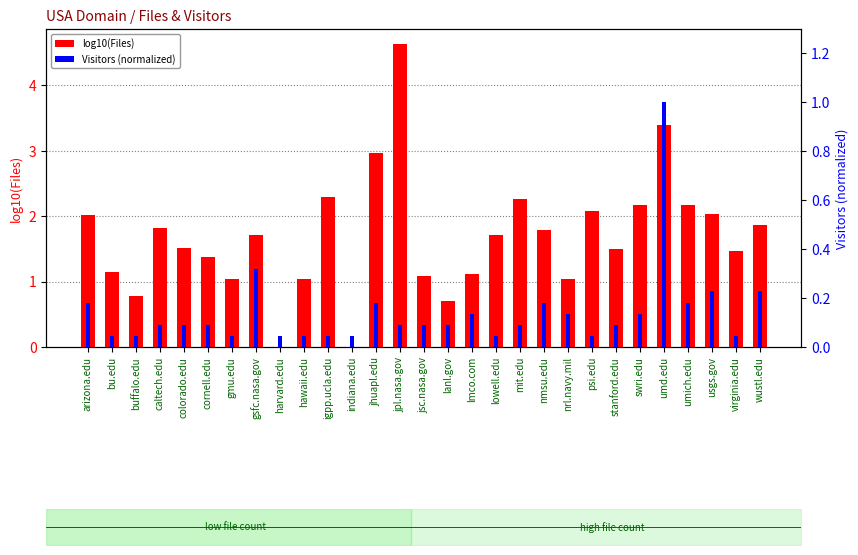

Are the bars horizontal?

No